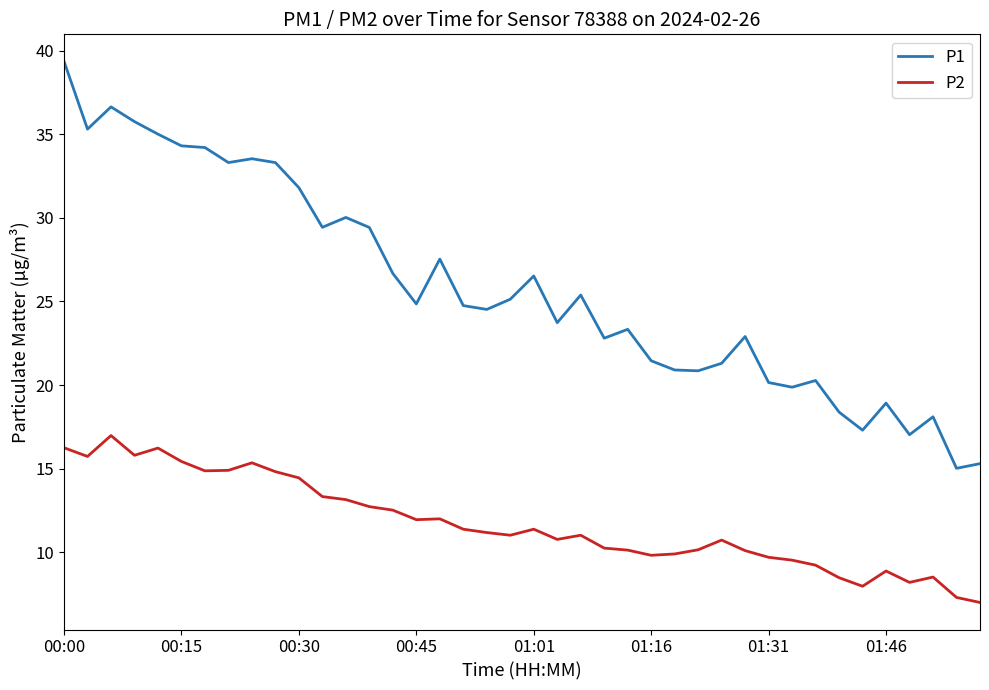

Which series has the largest total across all categories?

P1